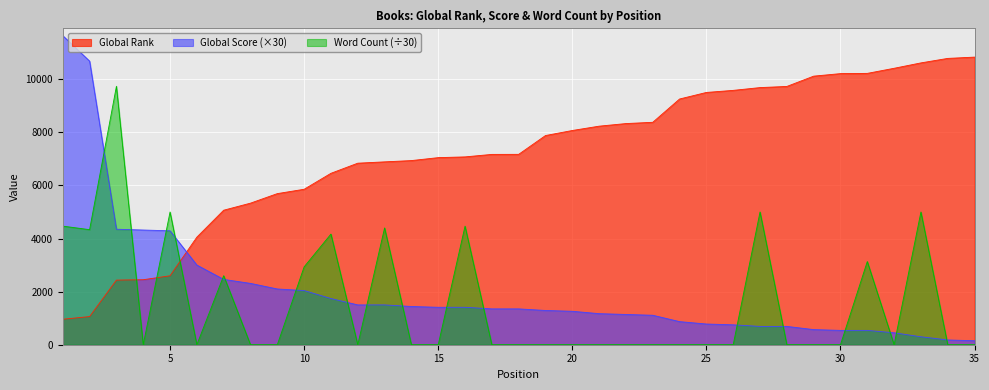

What are all the series names shown in the legend?

Global Rank, Global Score (×30), Word Count (÷30)